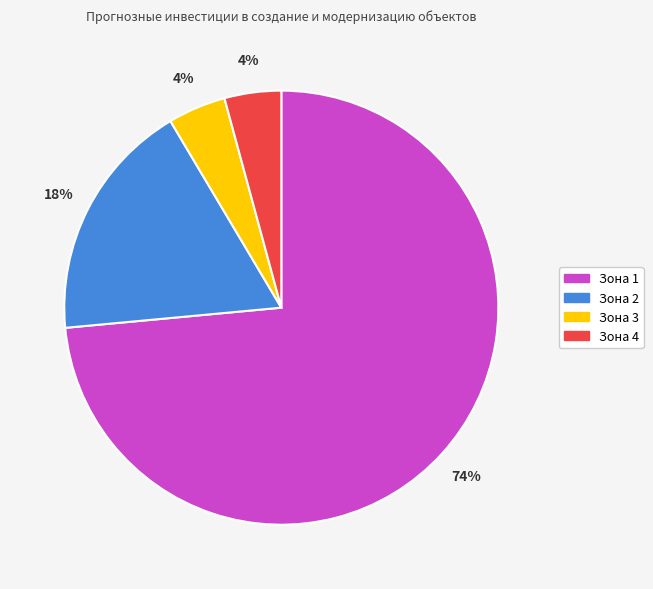

What percentage is the Зона 4 slice, to the nearest percent?

4%